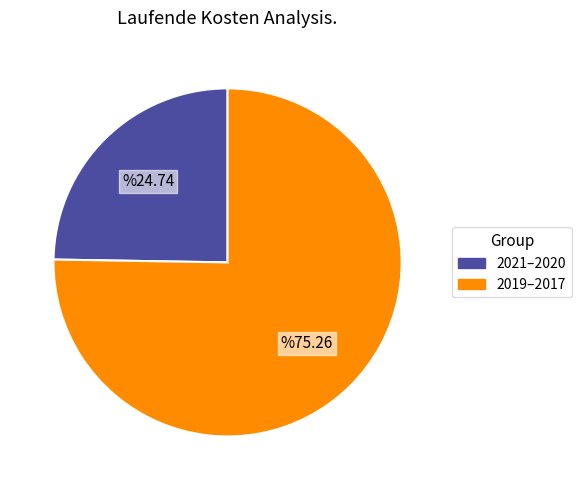

Is there a majority slice in this chart?

Yes